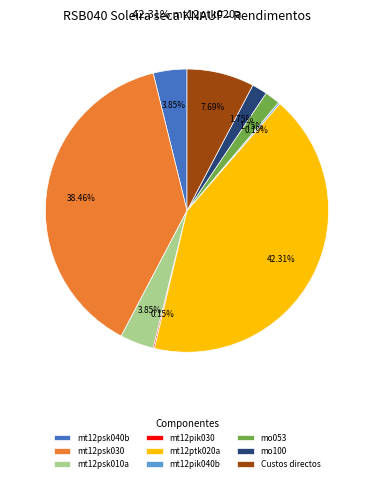

To the nearest percent, what percentage of the pie is mo100?

2%